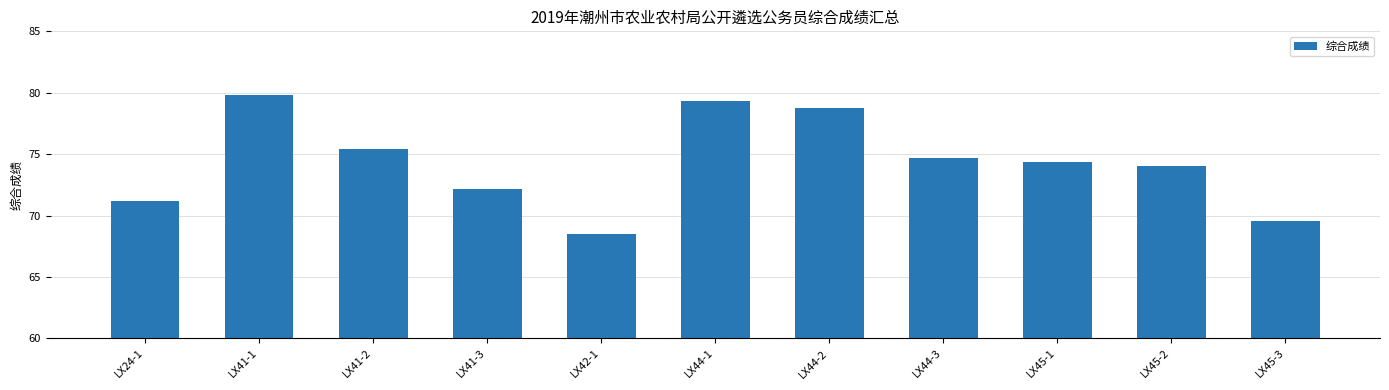

What is the label of the 4th bar from the right?

LX44-3